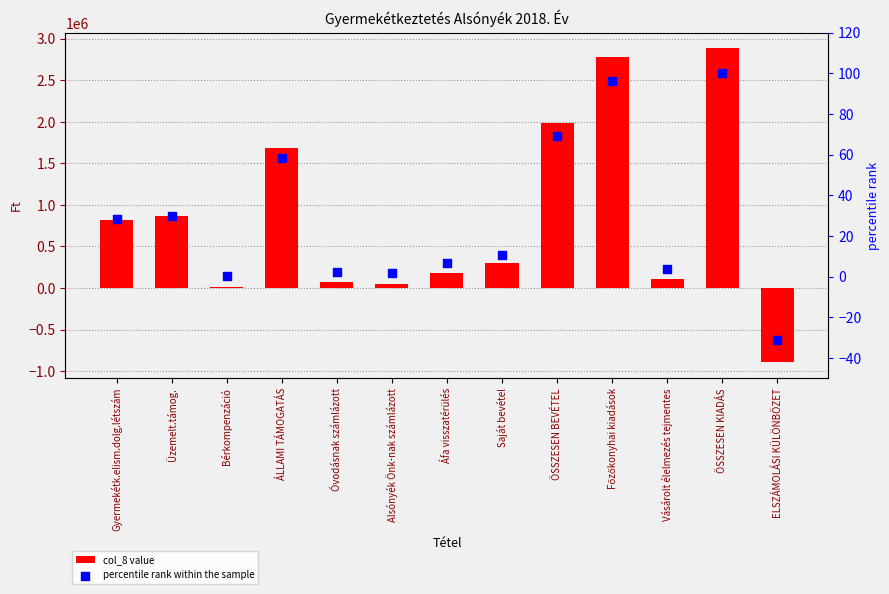

Which series has the largest Y range (max minus min)?

col_8 value